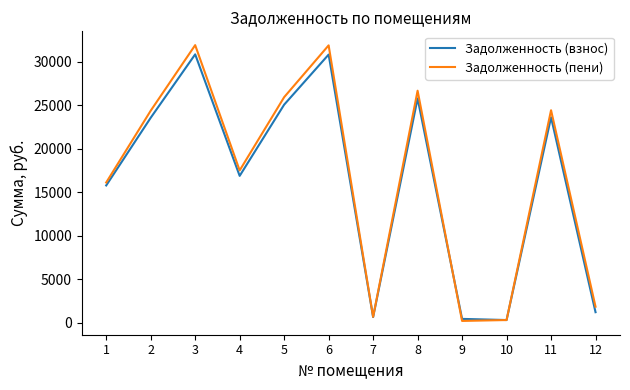

What is the difference between the second highest and second lowest values in the Задолженность (взнос) series?

30369.8